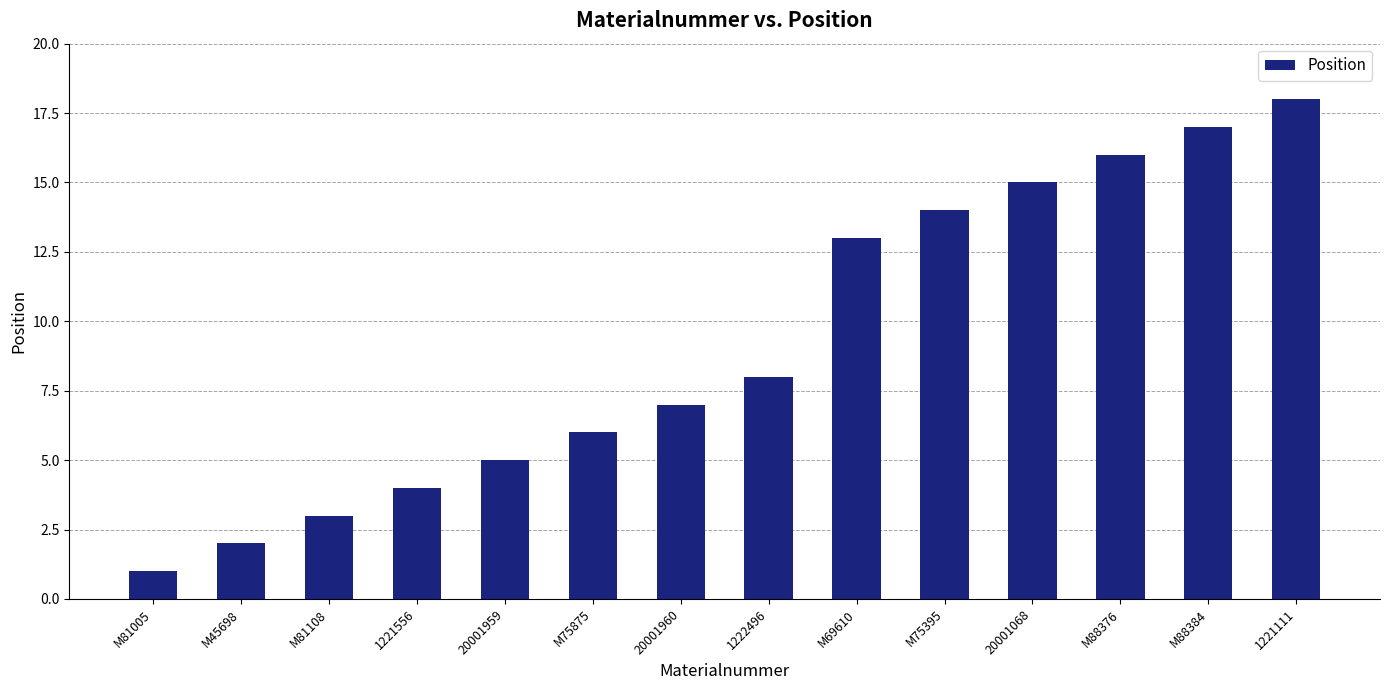

How many data points are less than 8?

7